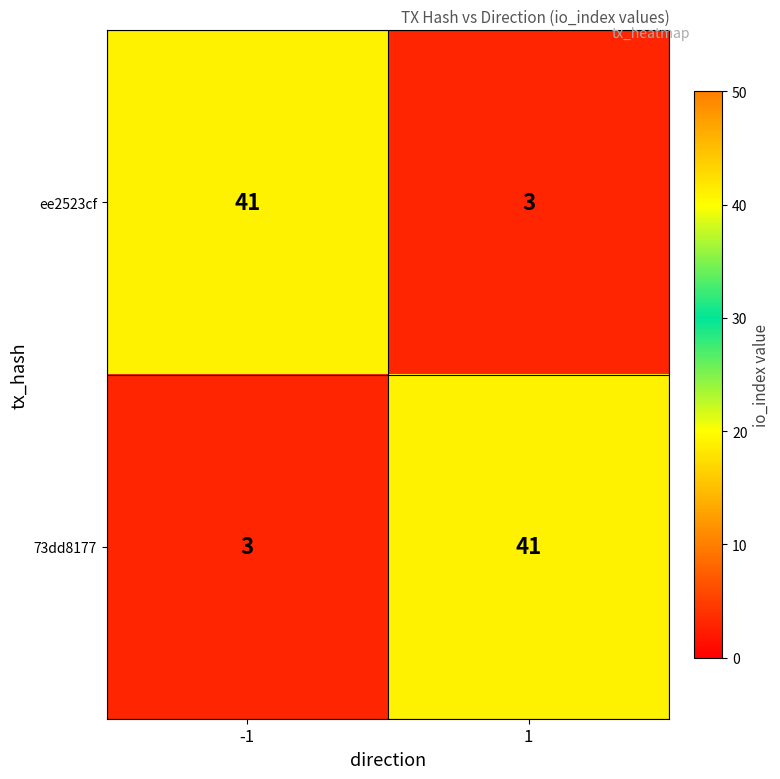

Reading left to right, what are all the values shown in this chart?

ee2523cf: 41	3
73dd8177: 3	41